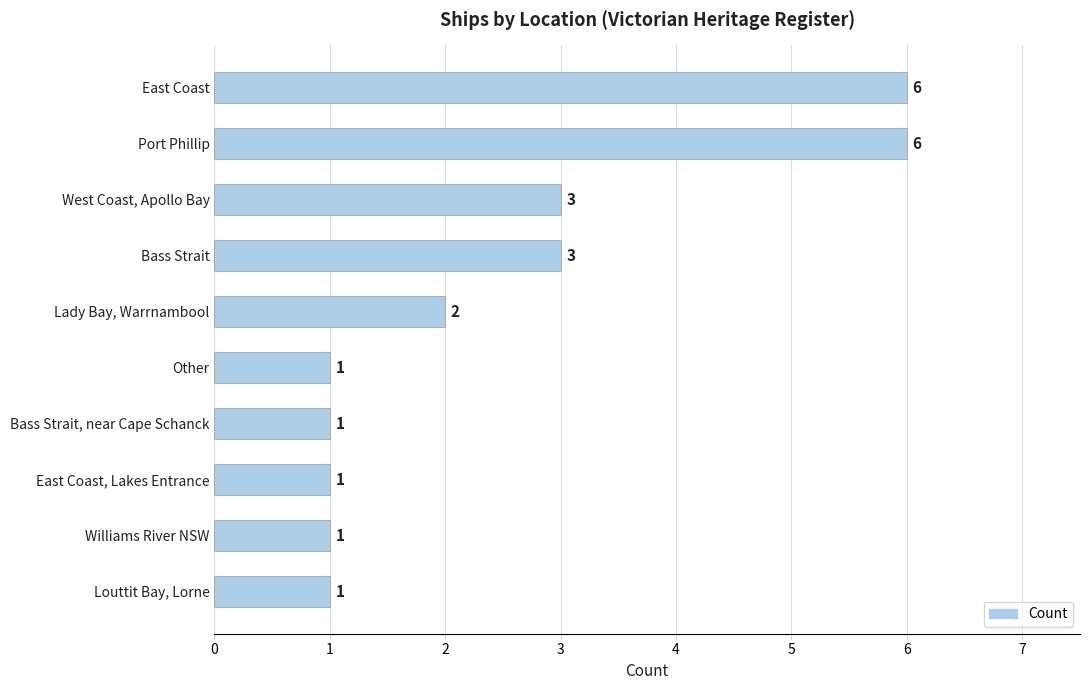

How many values are between 1 and 3?

8